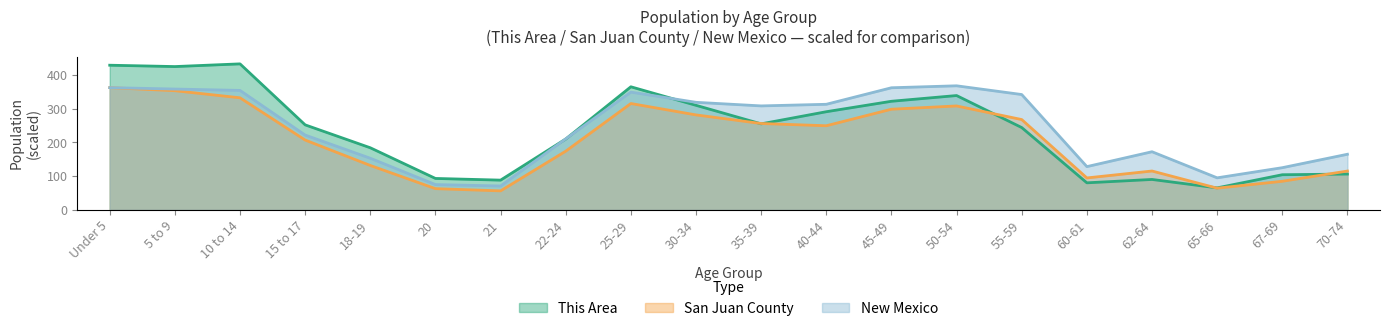

At how many categories does at least one series exceed 239?

11